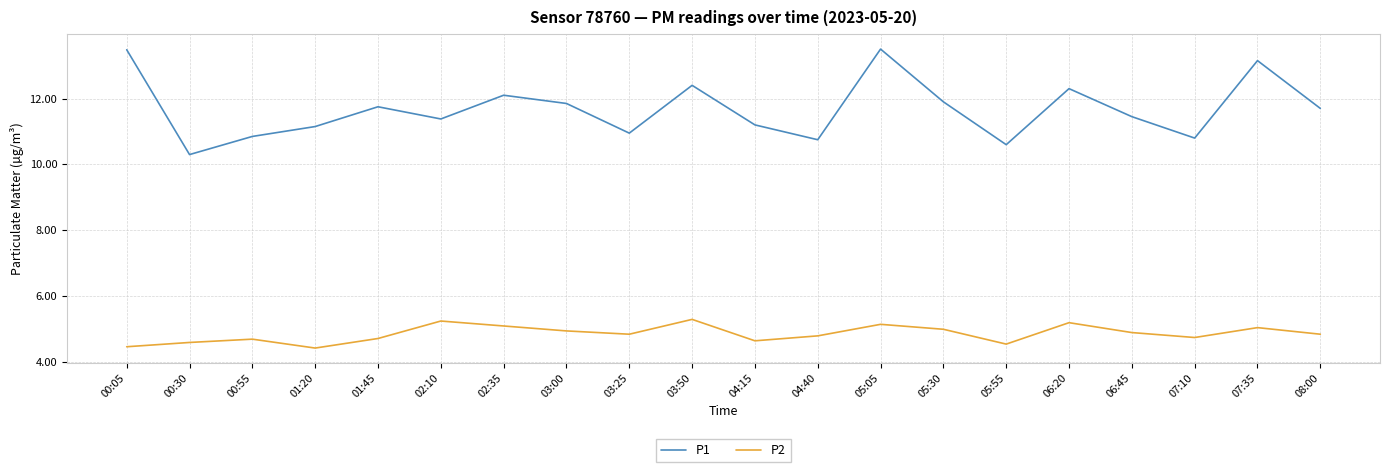

Which series has the largest range (max minus min)?

P1